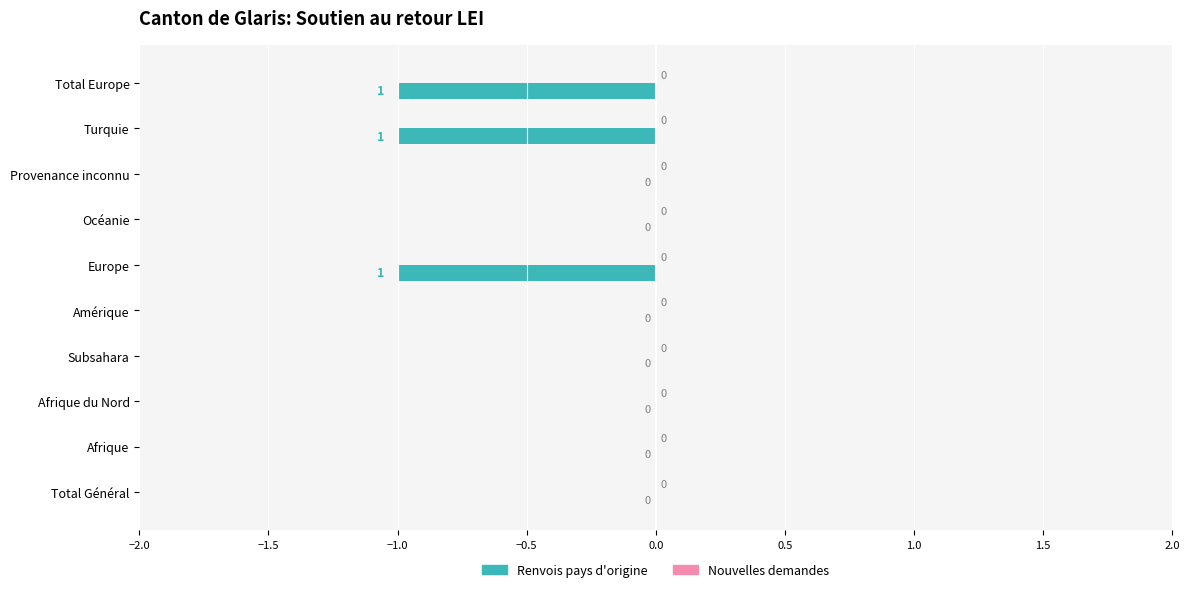

What is the sum of all values?

-3